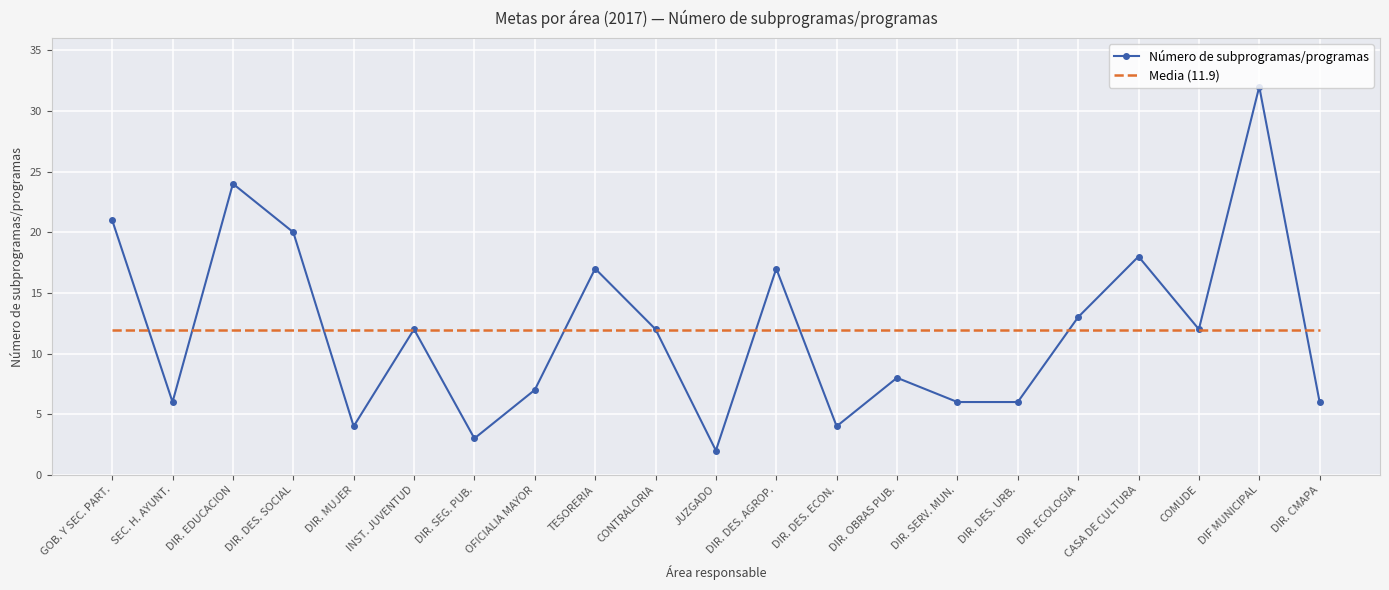

At which category is the sum across all series the highest?

DIF MUNICIPAL